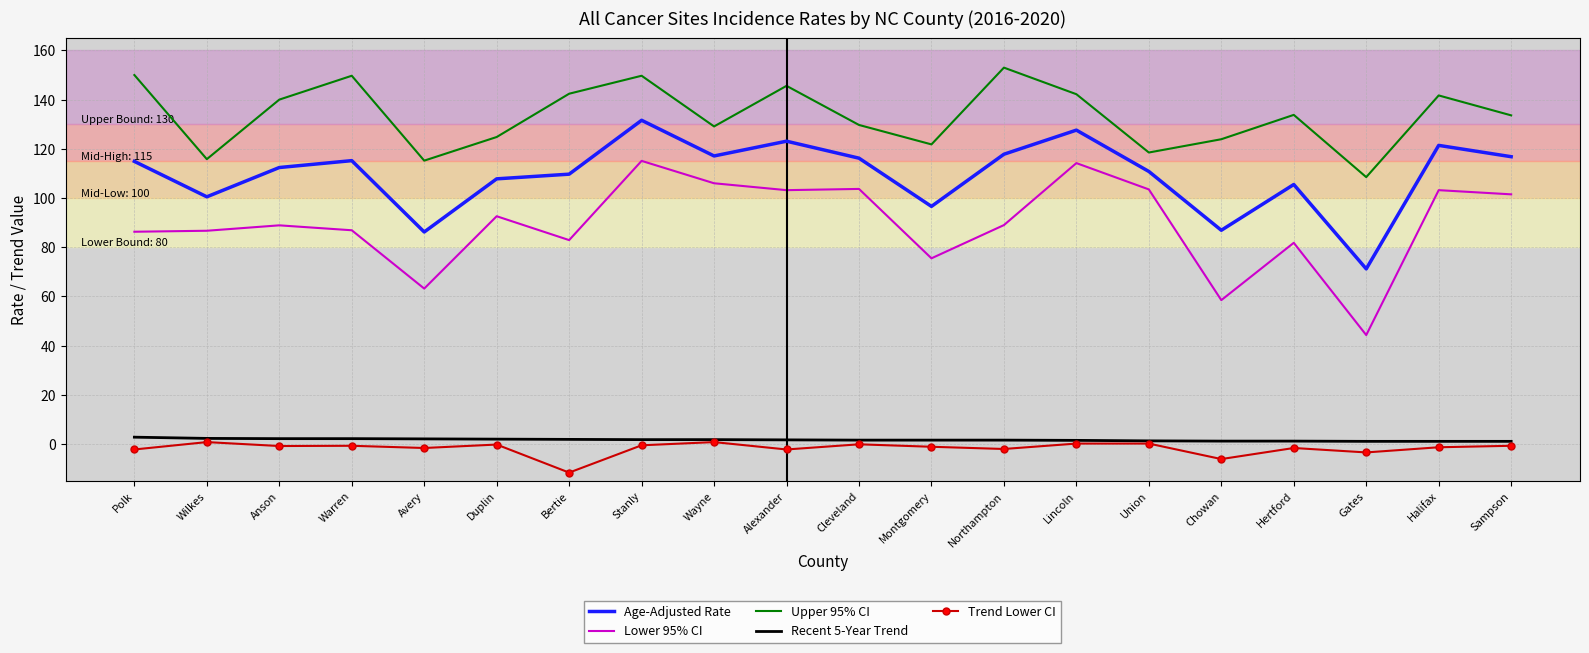

Which category has the lowest value in the Age-Adjusted Rate series?

Gates